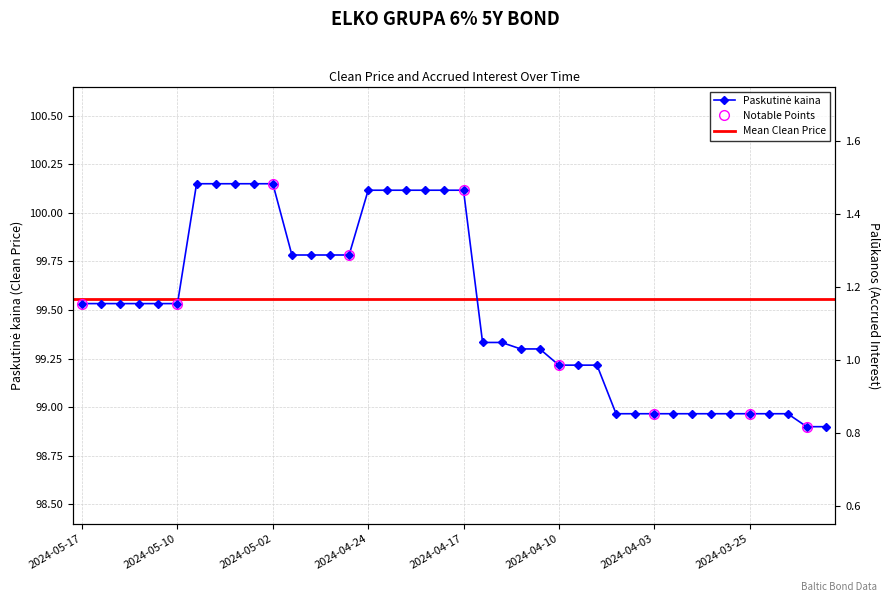

True or false: Paskutinė kaina has more than 0 interior local peaks.

False